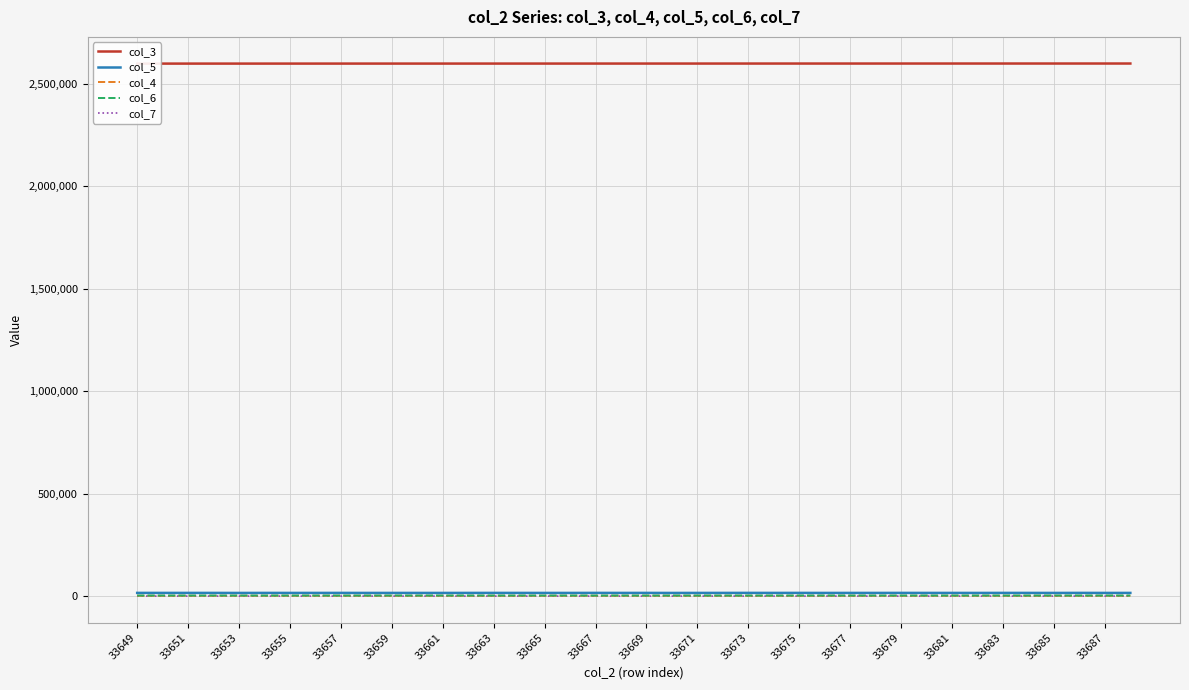

Where is the first local maximum for col_7?

33655